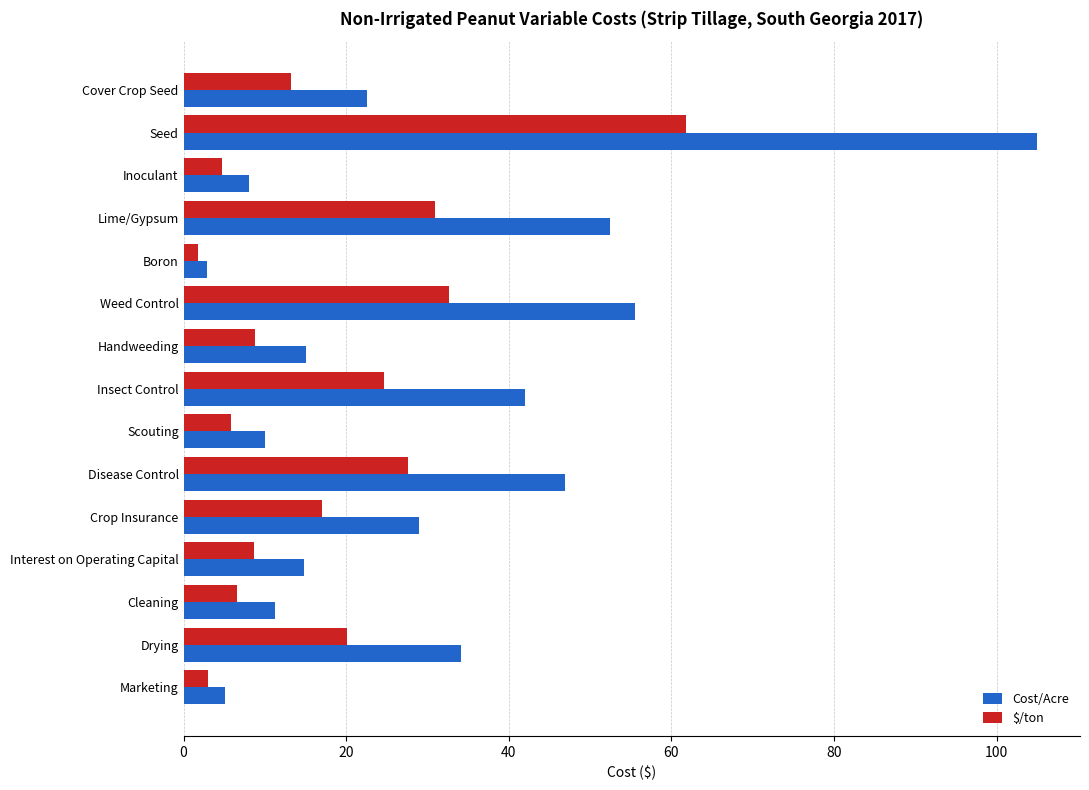

Is it true that Cost/Acre equals 2.9 at Boron?

True